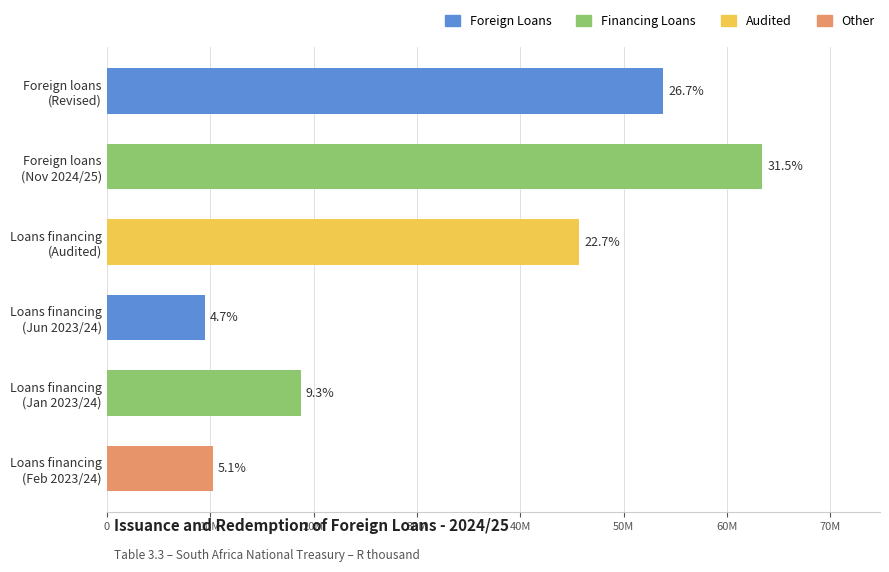

Does the chart contain any negative values?

No